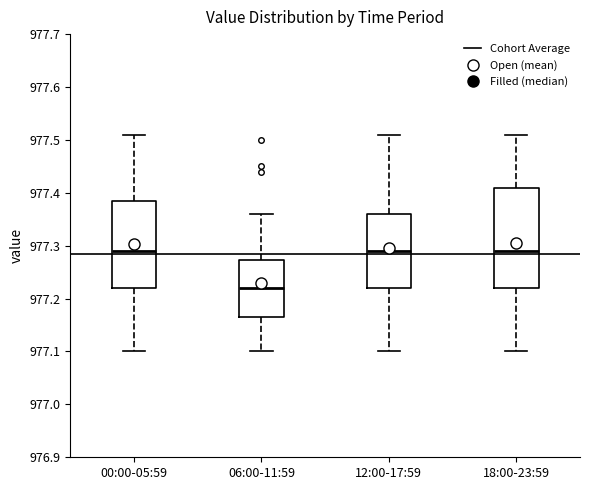

Comparing the boxes themselves (not the whiskers), which one is the tallest?

18:00-23:59